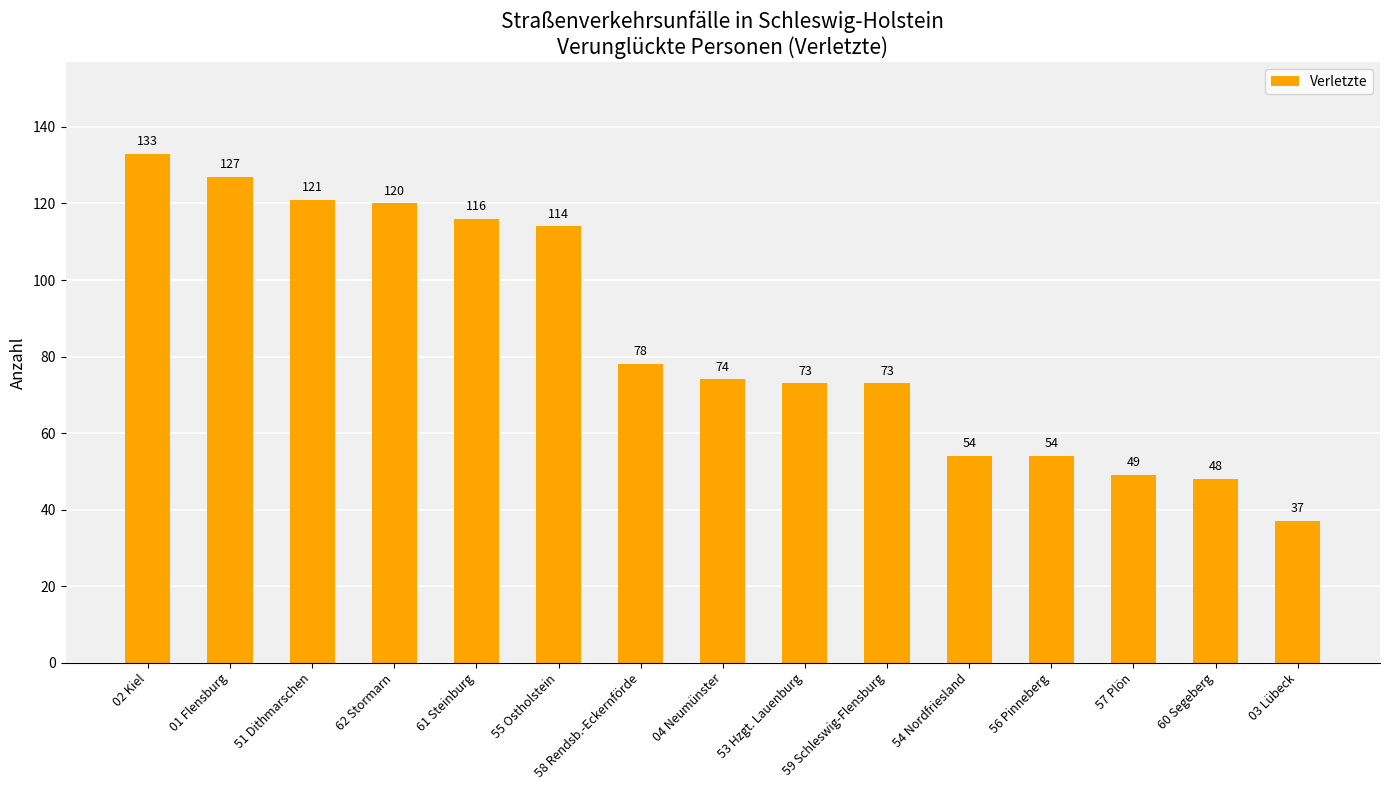

Reading left to right, what are all the values shown in this chart?

02 Kiel=133	01 Flensburg=127	51 Dithmarschen=121	62 Stormarn=120	61 Steinburg=116	55 Ostholstein=114	58 Rendsb.-Eckernförde=78	04 Neumünster=74	53 Hzgt. Lauenburg=73	59 Schleswig-Flensburg=73	54 Nordfriesland=54	56 Pinneberg=54	57 Plön=49	60 Segeberg=48	03 Lübeck=37